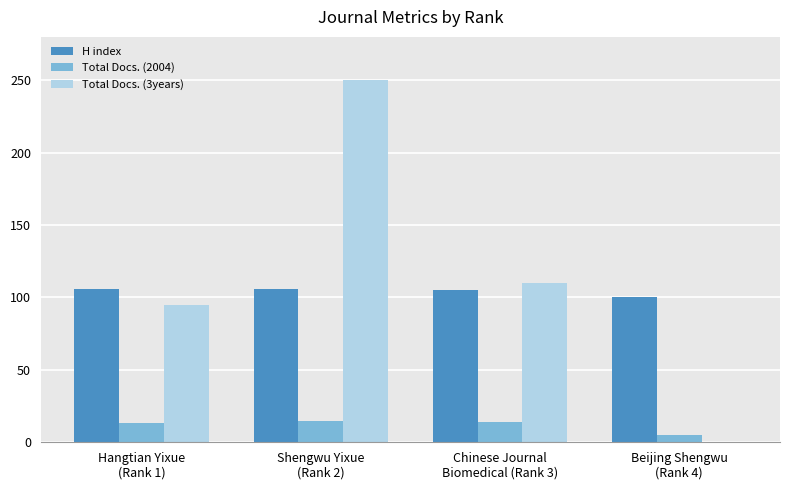

How many groups of bars are there?

4